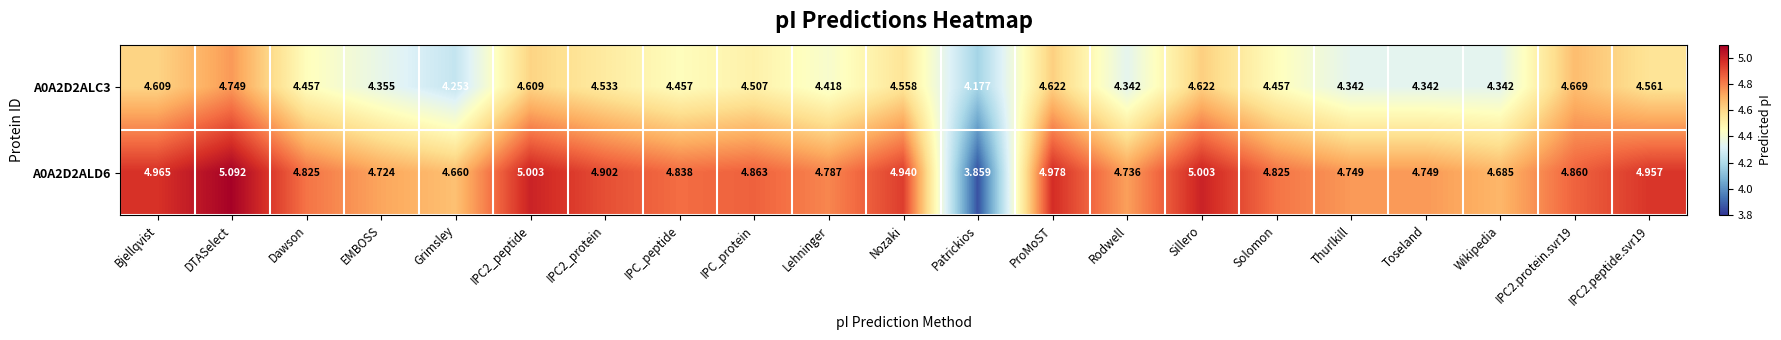

At which category is the sum across all series the highest?

DTASelect